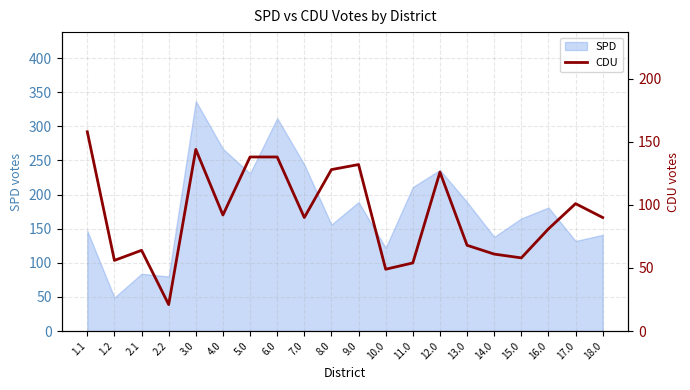

True or false: SPD has a value of 132 at 17.0.

True